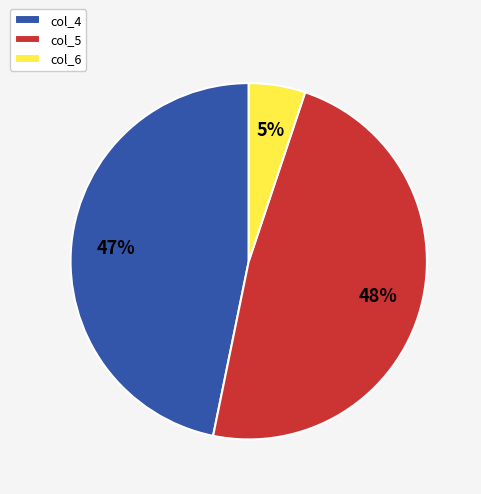

Which slice is the smallest?

col_6